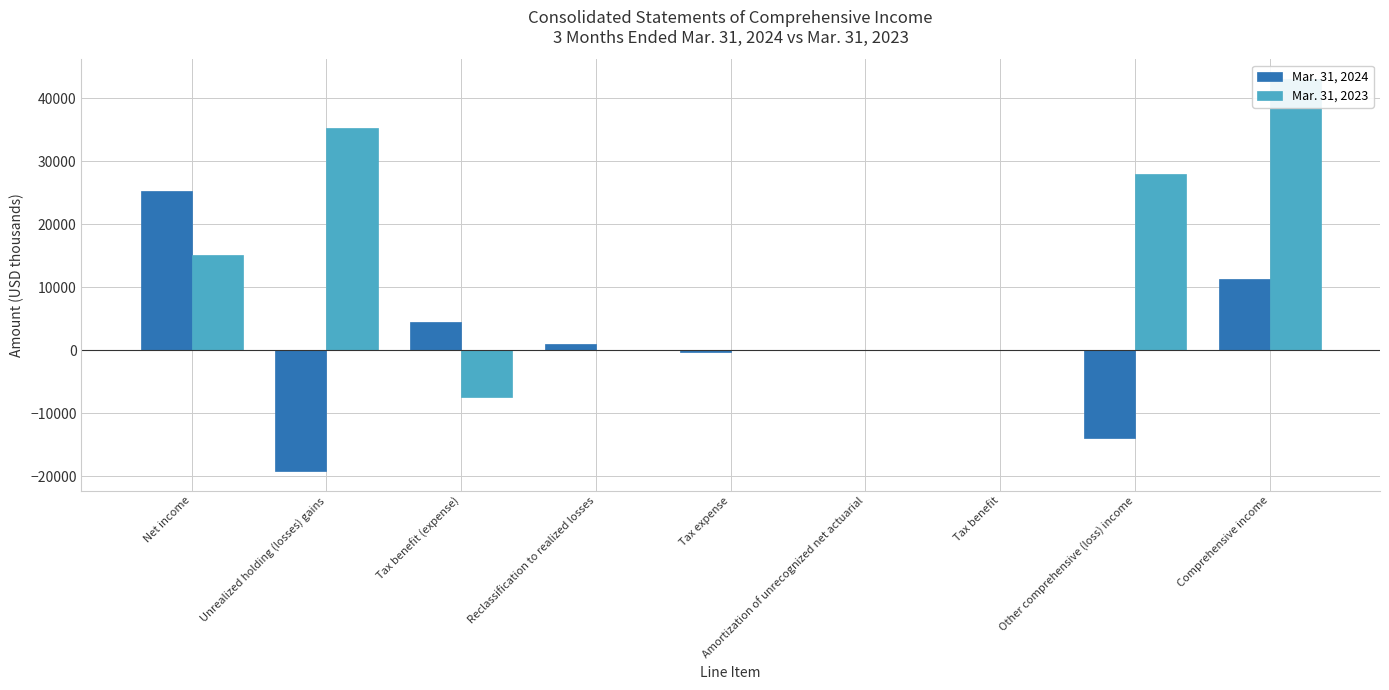

Reading left to right, what are all the values shown in this chart?

Mar. 31, 2024: Net income=25272	Unrealized holding (losses) gains=-19143	Tax benefit (expense)=4432	Reclassification to realized losses=975	Tax expense=-226	Amortization of unrecognized net actuarial=25	Tax benefit=-6	Other comprehensive (loss) income=-13943	Comprehensive income=11329
Mar. 31, 2023: Net income=15161	Unrealized holding (losses) gains=35333	Tax benefit (expense)=-7425	Reclassification to realized losses=0	Tax expense=0	Amortization of unrecognized net actuarial=44	Tax benefit=-11	Other comprehensive (loss) income=27941	Comprehensive income=43102